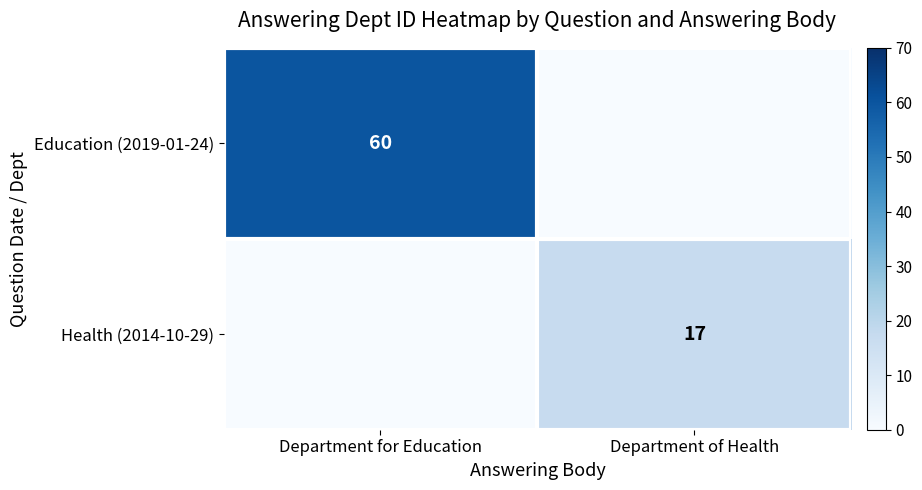

Rank the categories by row_0 value from lowest to highest.

Department of Health, Department for Education